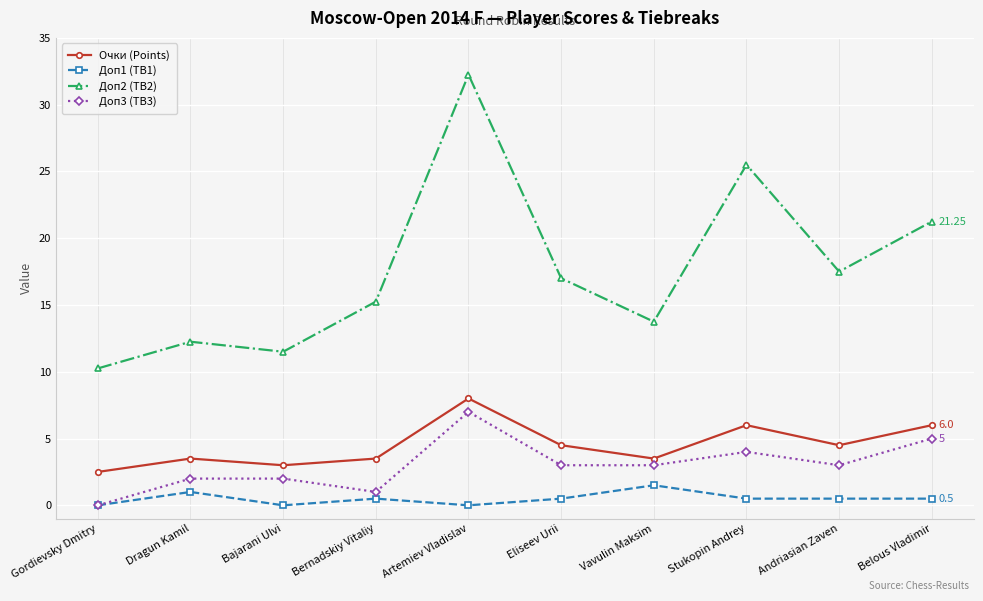

How many values in the Очки (Points) series are below 4?

5